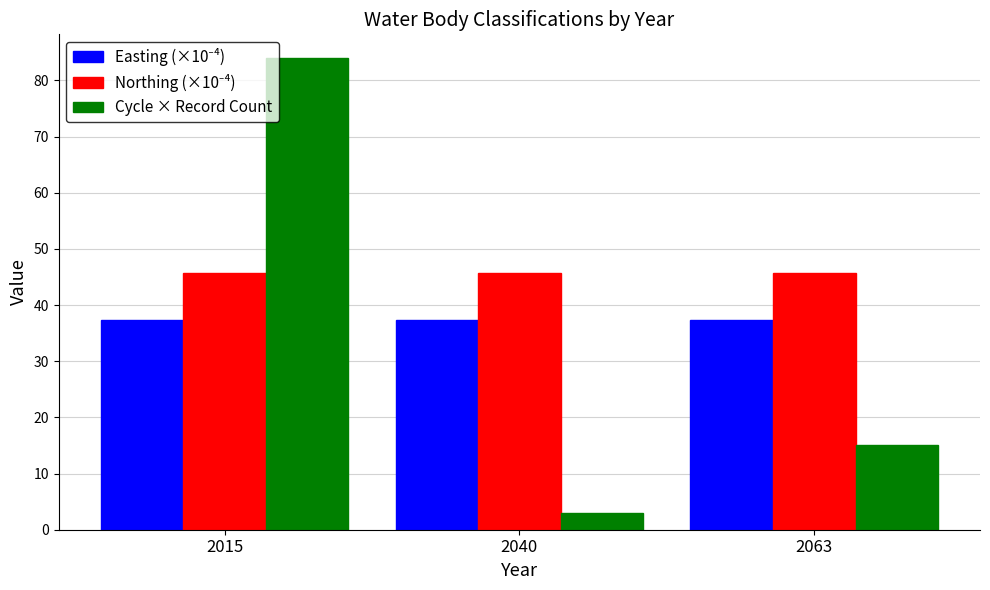

How many distinct data groups are displayed?

3